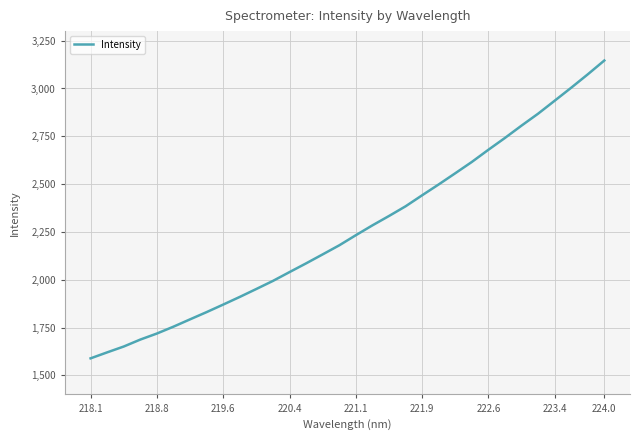

What is the difference between the maximum and minimum values?

1557.3